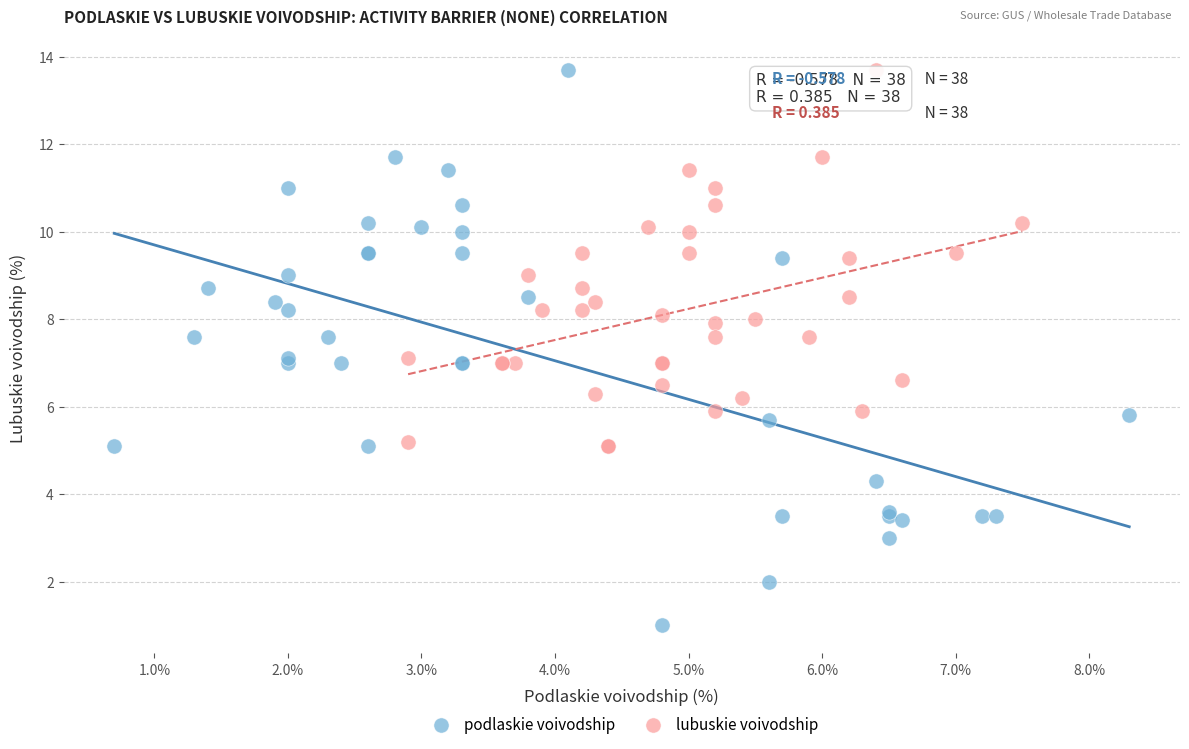

Which series contains the lowest Y value?

podlaskie voivodship